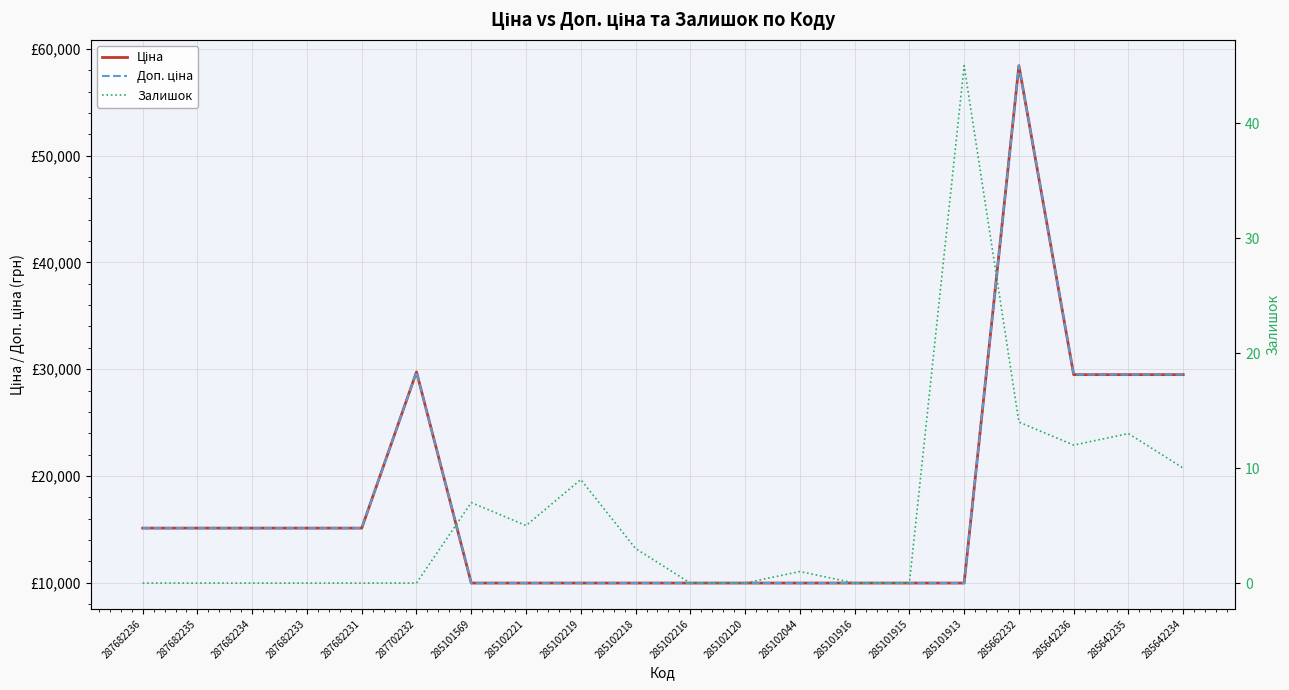

True or false: Доп. ціна and Залишок cross at least once.

False